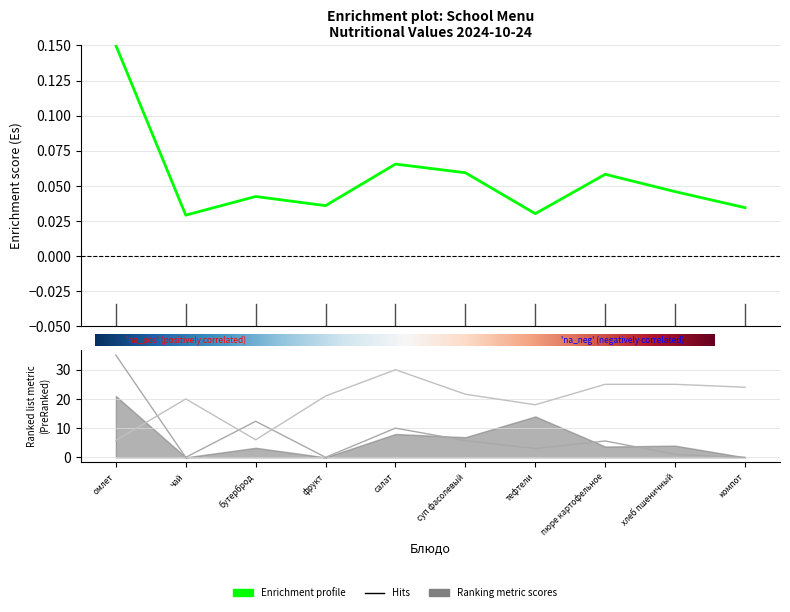

In Углеводы, how many points are higher than both neighbors (excluding endpoints)?

2